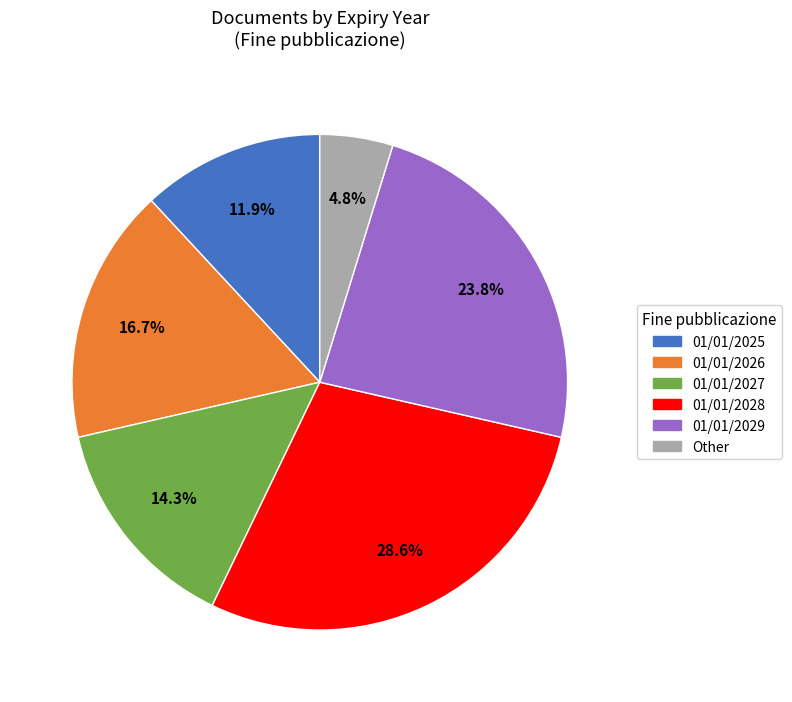

Is the sum of 01/01/2027 and 01/01/2026 greater than half?

No